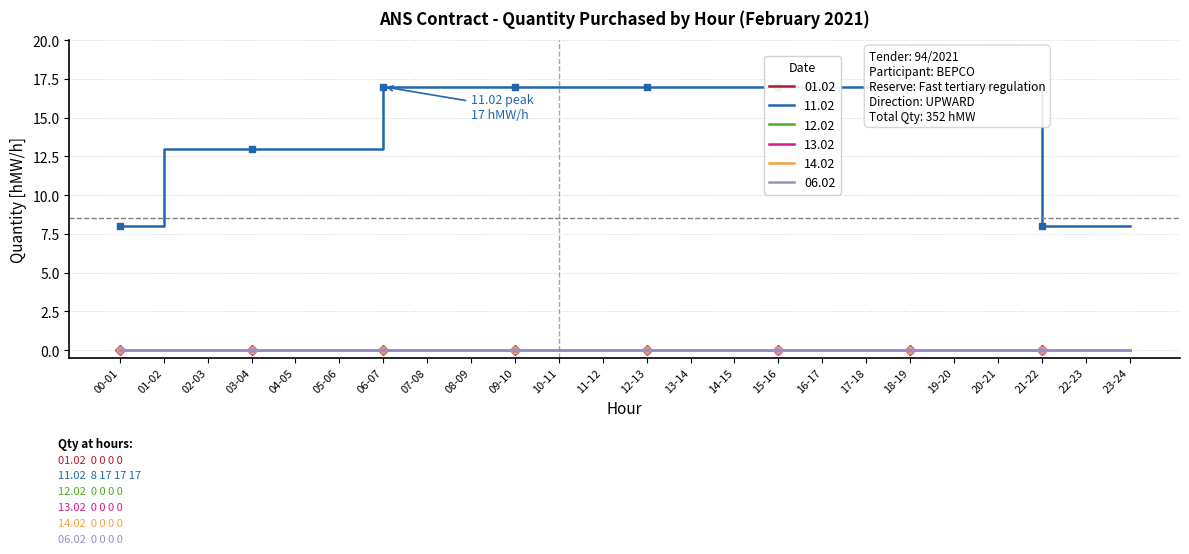

What is the label of the 23rd point from the right?

01-02